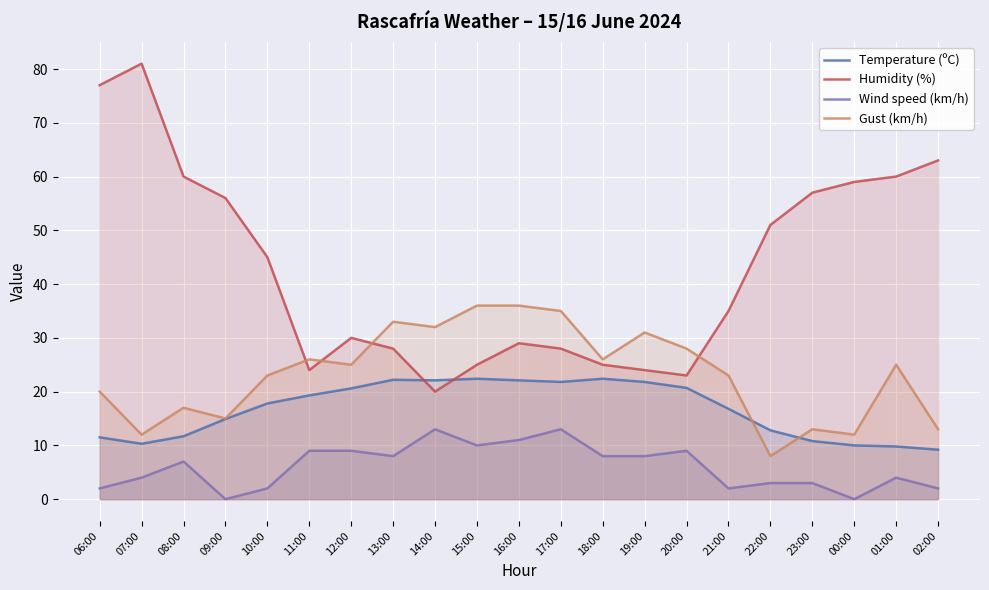

The value of Temperature (ºC) at 13:00 is 32.9. True or false?

False